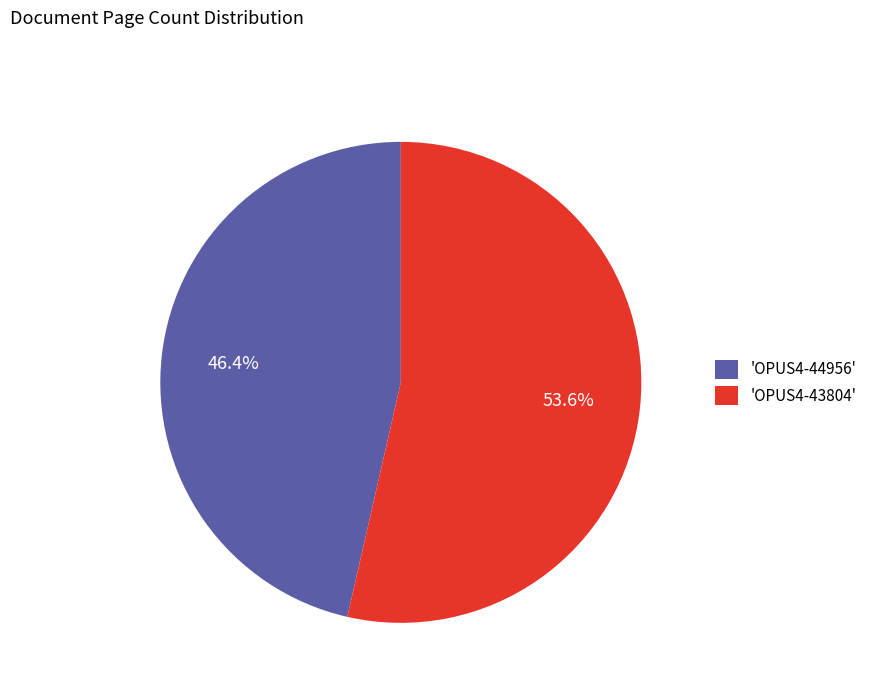

Approximately how many times larger is the value at 'OPUS4-44956' compared to 'OPUS4-43804'?

0.9